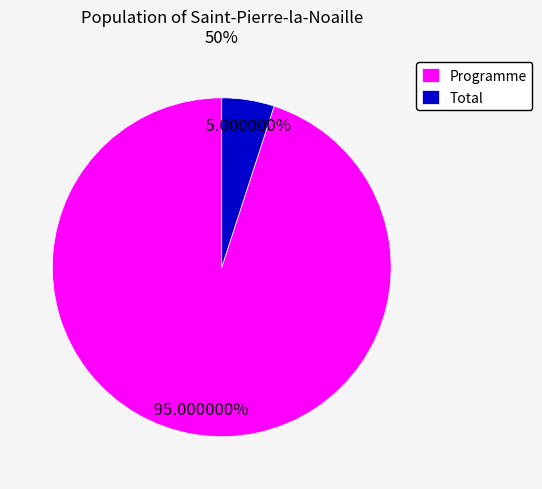

Do Programme and Total together represent more than half of the pie?

Yes